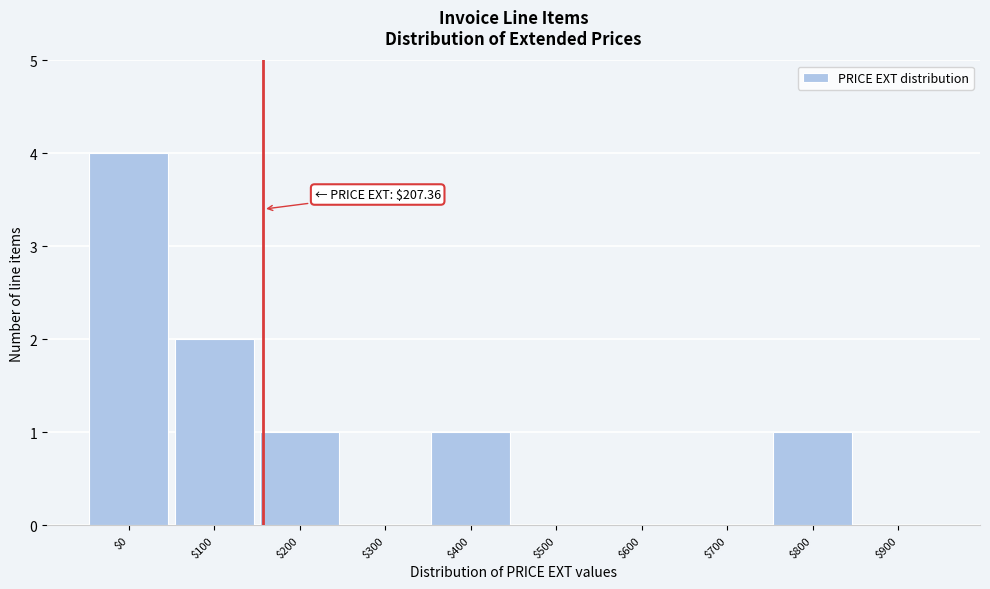

The chart shows a value of -2 at $900. True or false?

False